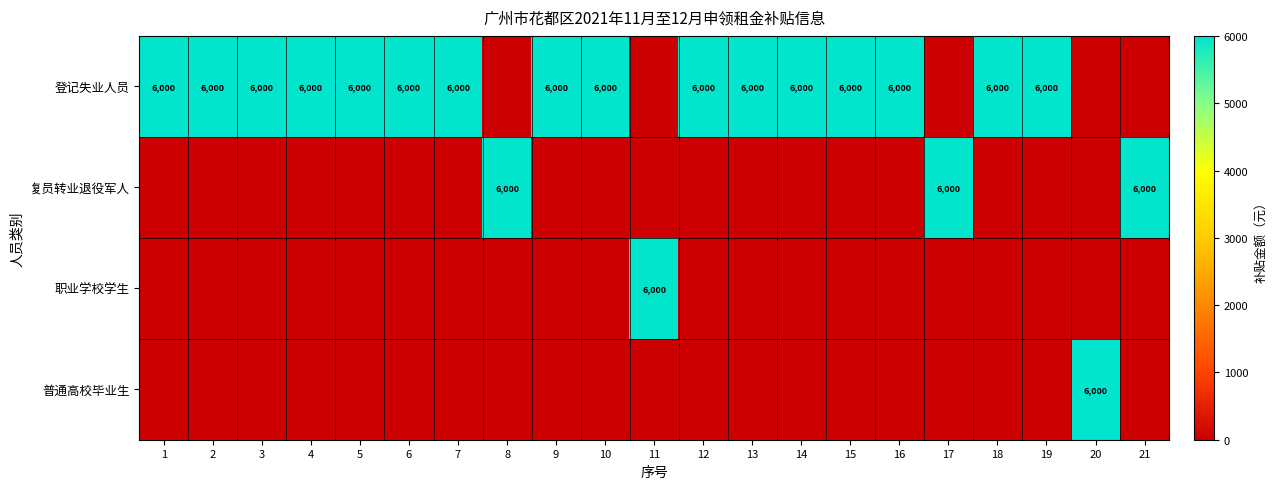

True or false: 登记失业人员 has a value of 6000 at 1.

True